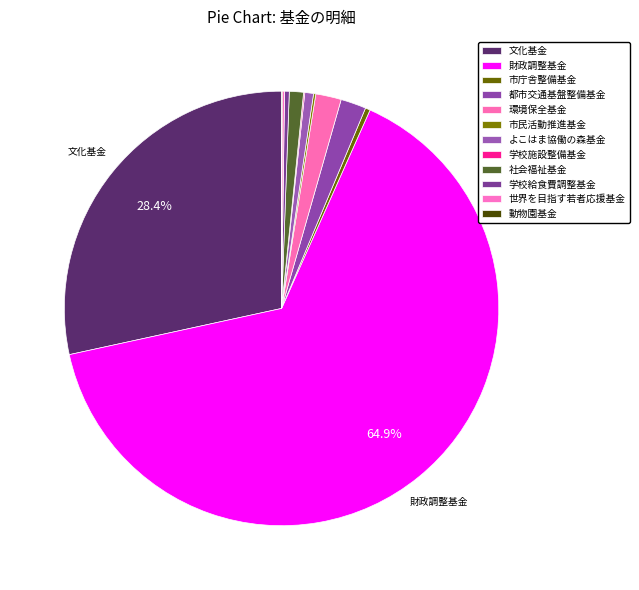

What is the change in value from 財政調整基金 to 社会福祉基金?

-21339